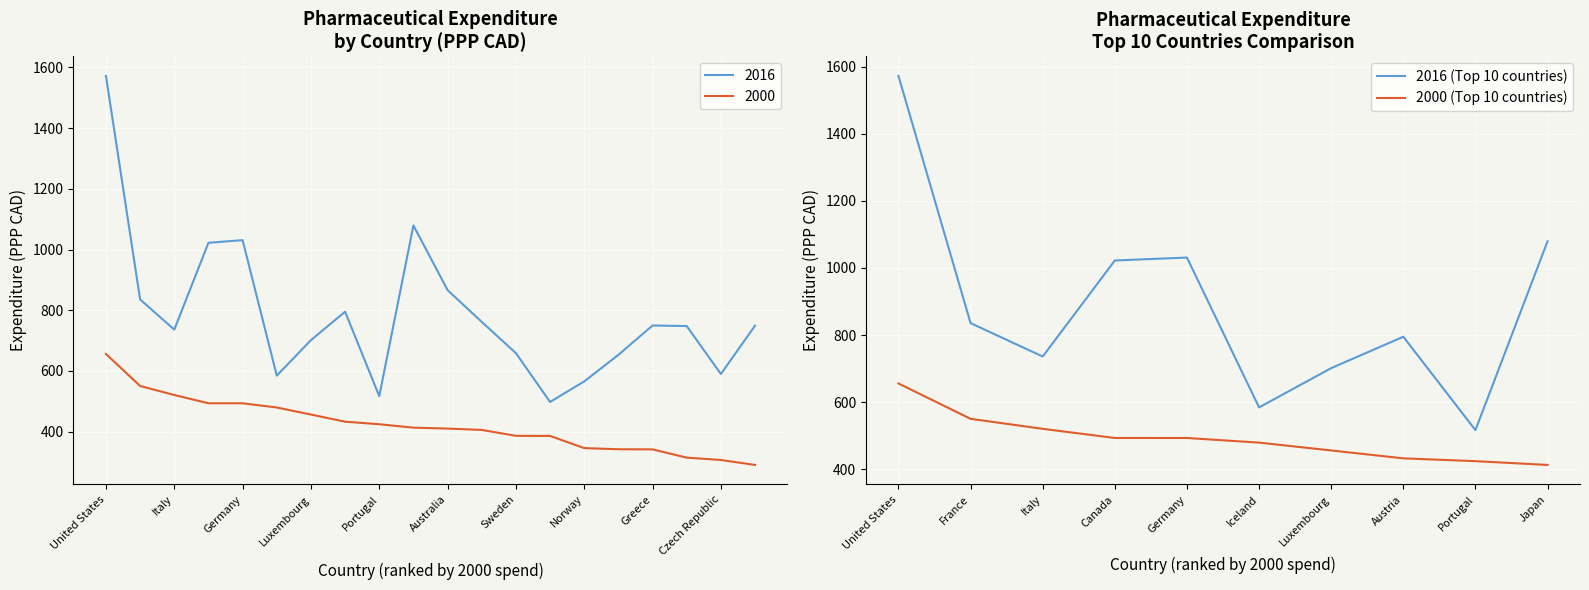

The value of 2016 (Top 10 countries) at Portugal is 712.7. True or false?

False